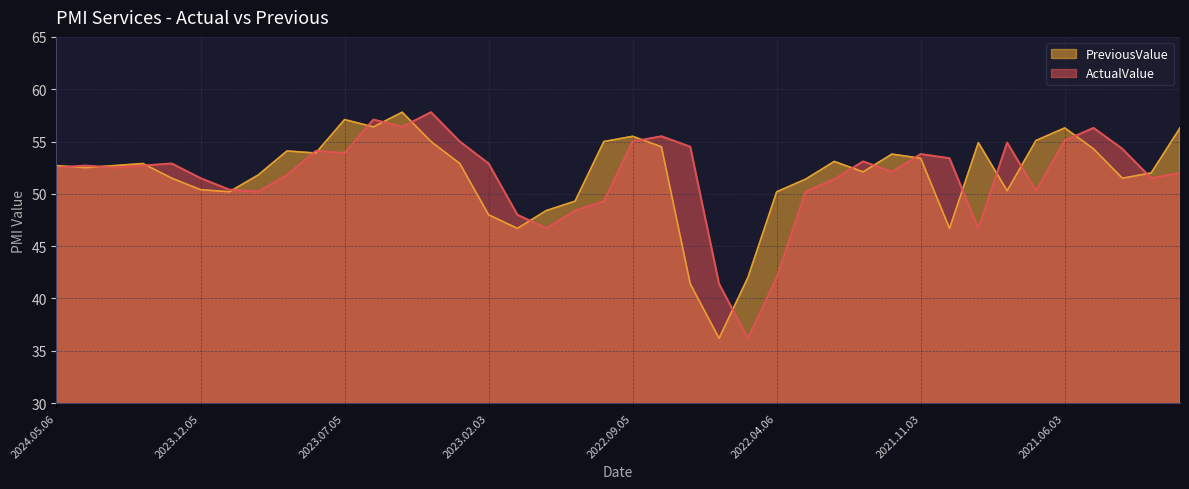

Between 2022.11.03 and 2024.01.04, which is larger?

2024.01.04